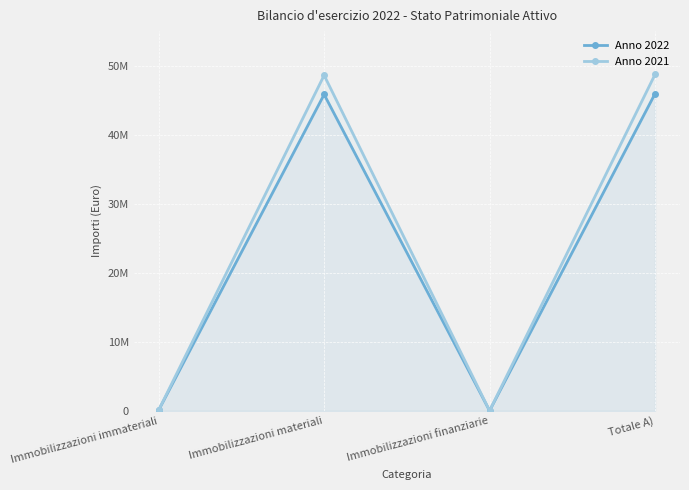

How many lines are shown in the chart?

2